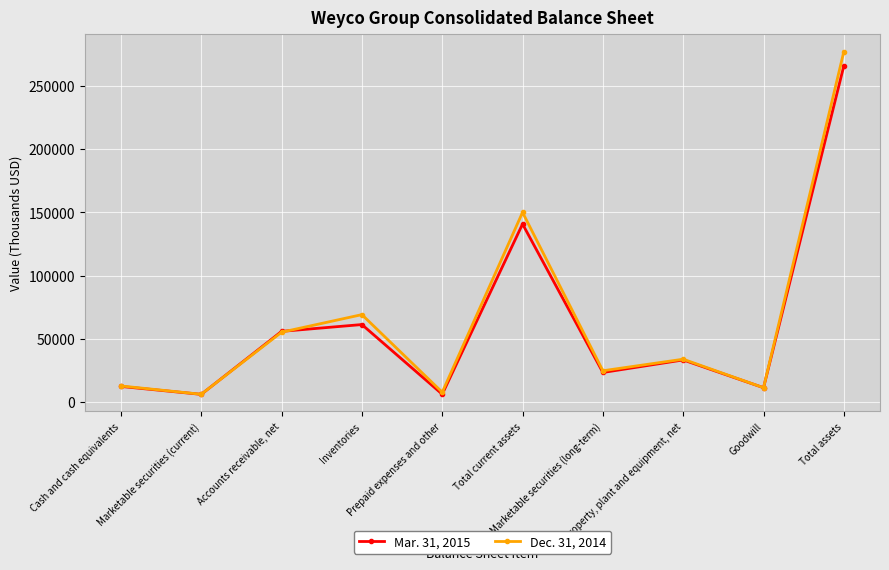

Which series changed the most between Cash and cash equivalents and Prepaid expenses and other?

Mar. 31, 2015